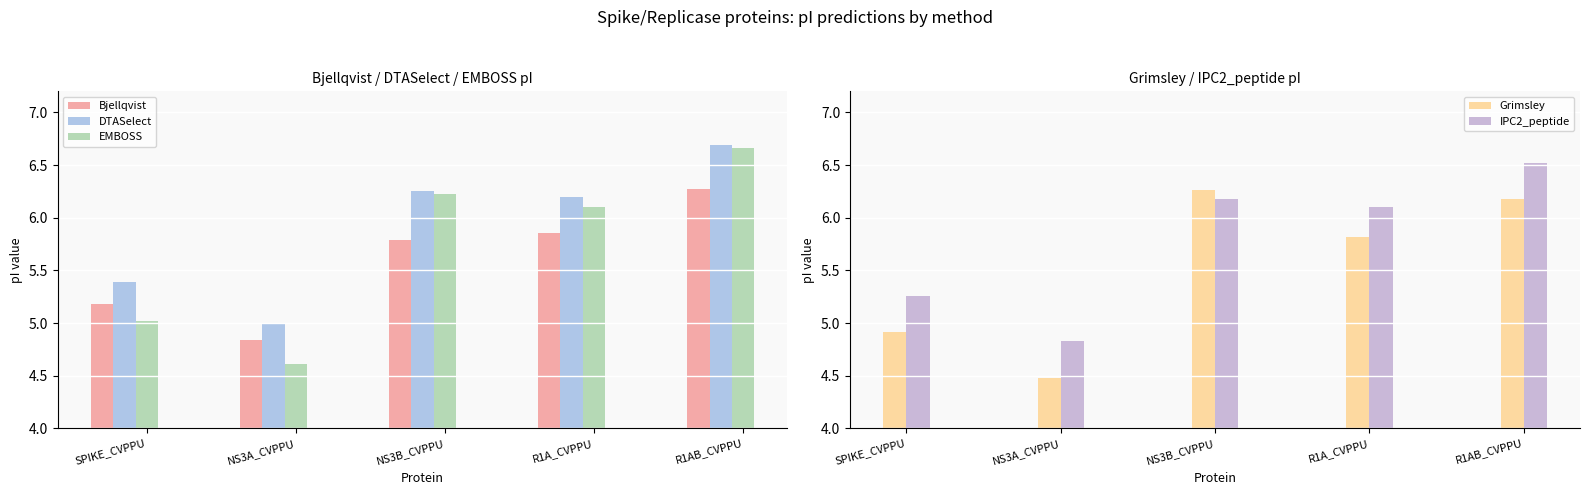

Which series changed the most between SPIKE_CVPPU and NS3B_CVPPU?

Grimsley